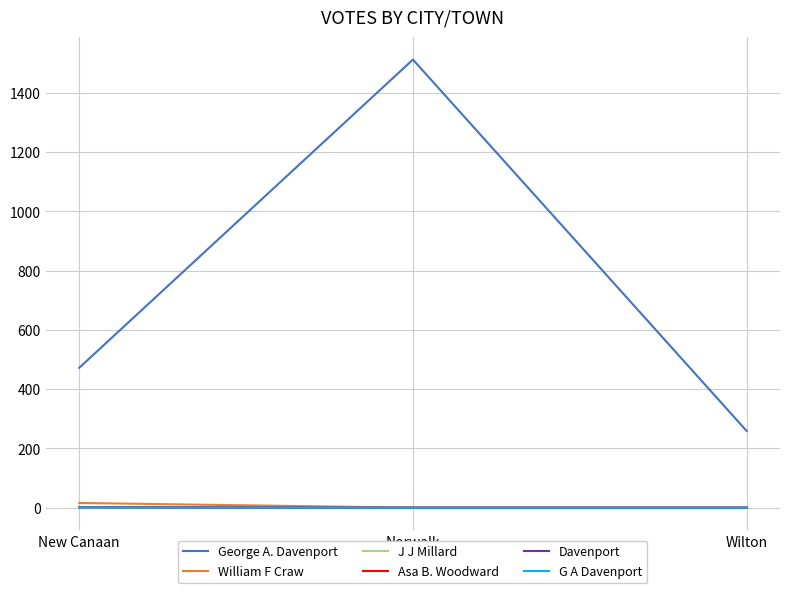

Which category has the highest value in the George A. Davenport series?

Norwalk